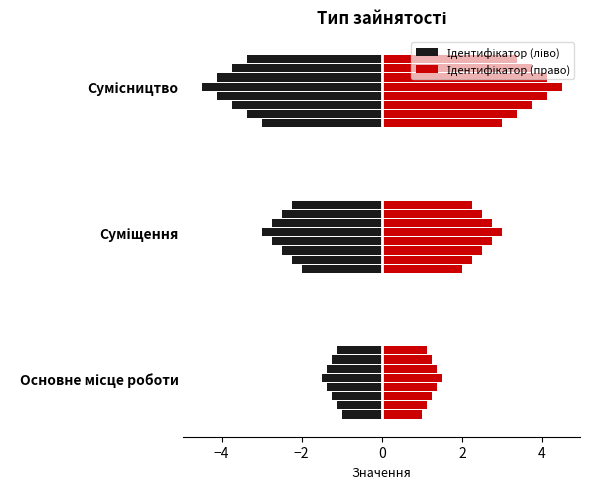

What is the ratio of the value at Основне місце роботи to the value at Сумісництво?

0.3